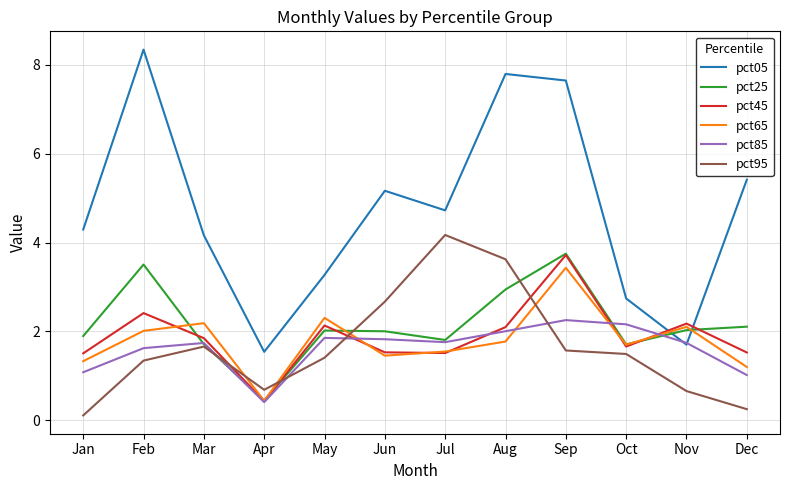

What value does the pct45 series have at Mar?

1.8